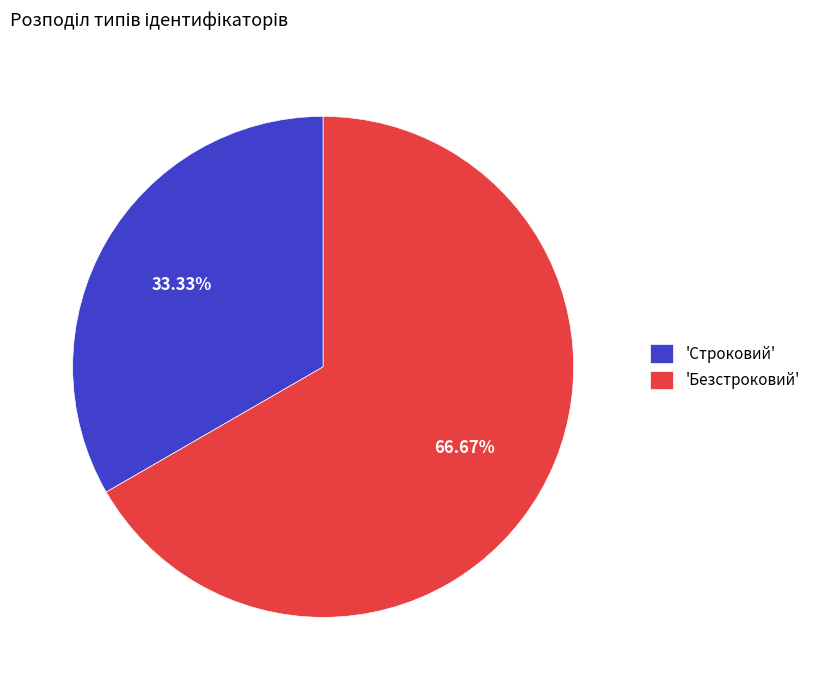

Which slice is the smallest?

'Строковий'